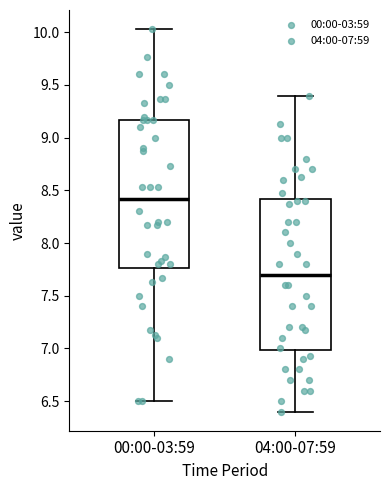

Reading left to right, transcribe this box plot: for each box, give where its median line is, the range the box spans, and where its two whiskers end, as read against the y-axis. The values are not printed on the chart, so give them approximately, as read against the axis.

00:00-03:59: median 8.40, box 7.75 to 9.15, whiskers 6.50 to 10.05
04:00-07:59: median 7.70, box 7.00 to 8.40, whiskers 6.40 to 9.40